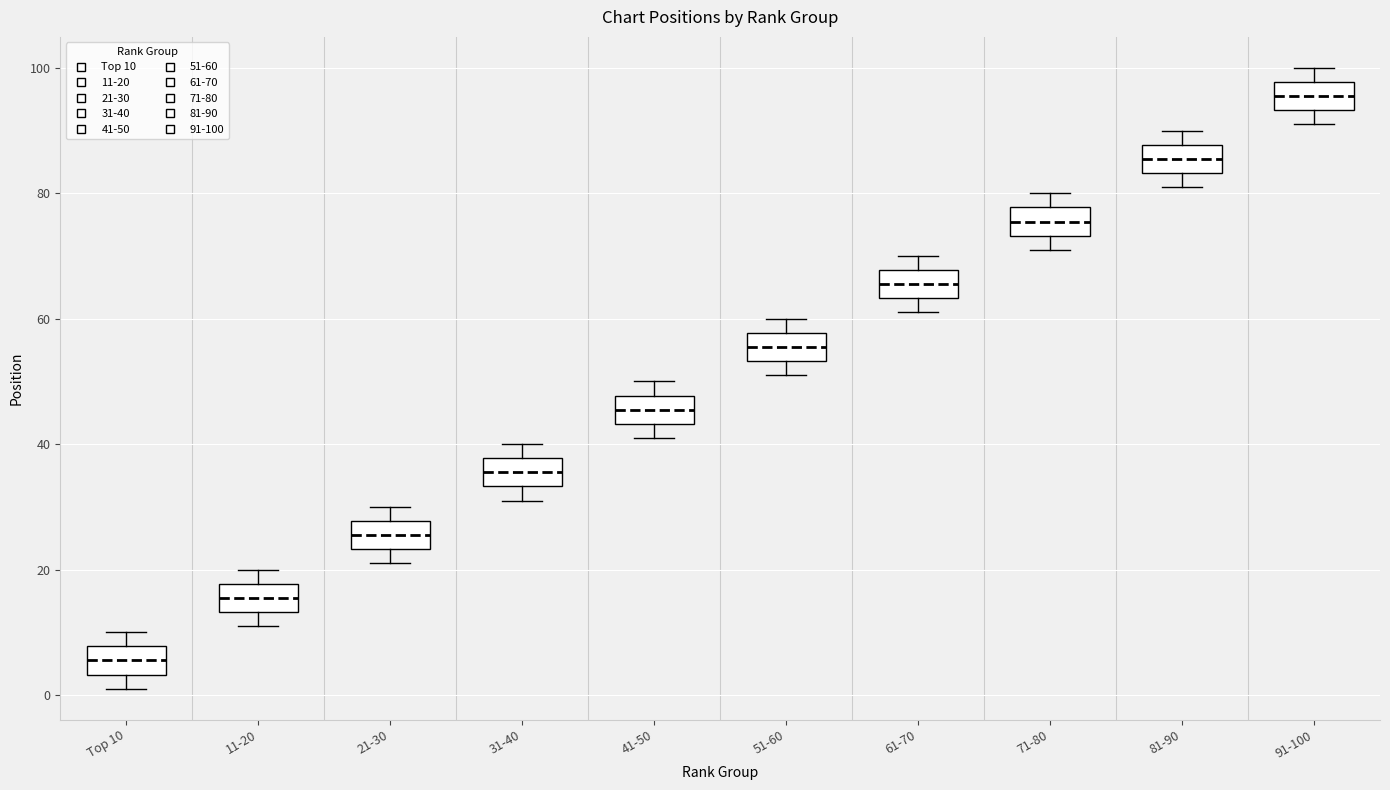

Which box has the lowest median line?

Top 10